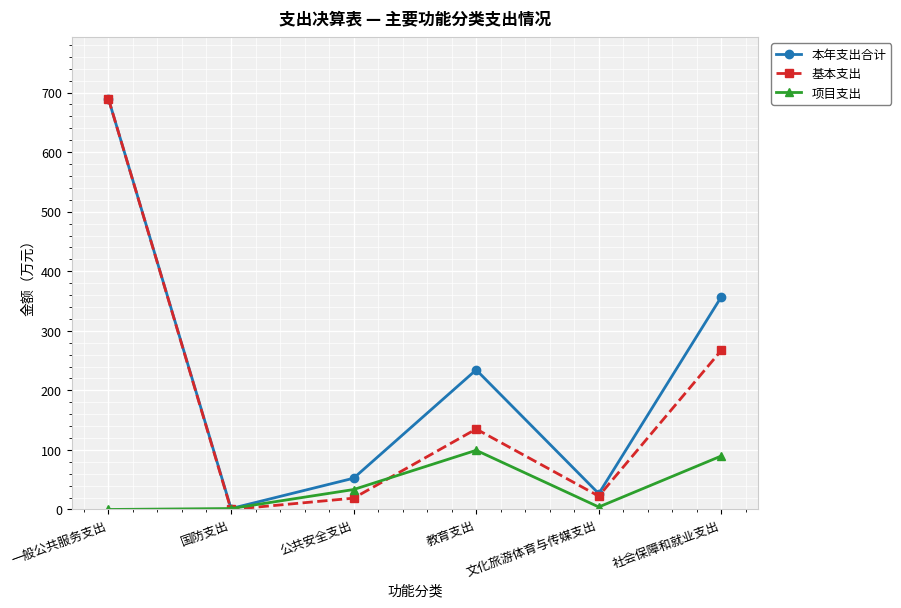

Which series has the largest total across all categories?

本年支出合计